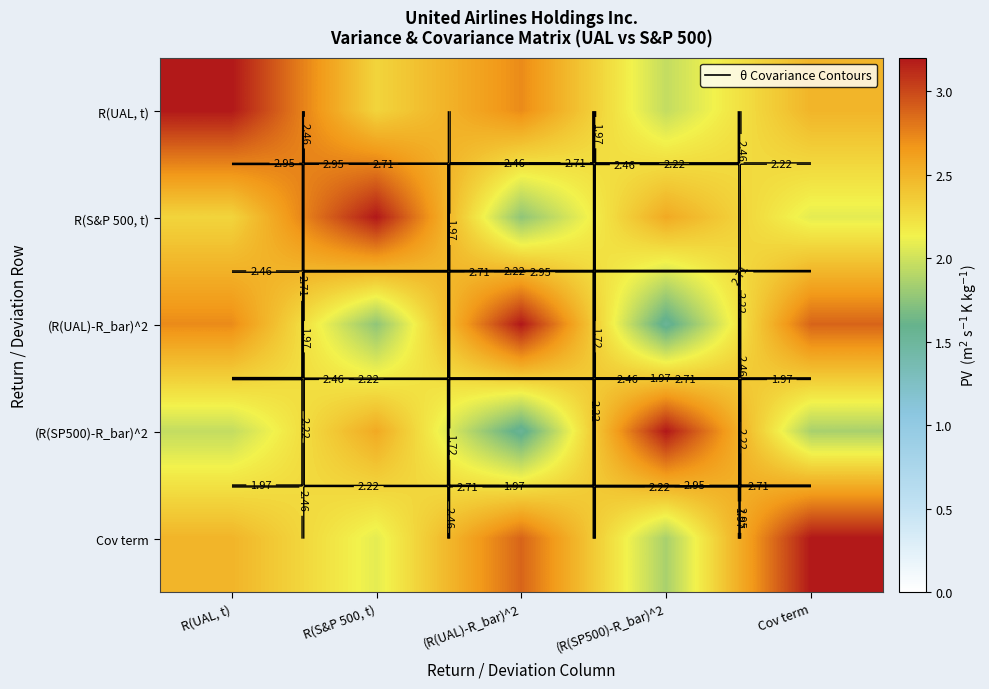

How many series are shown in this chart?

5